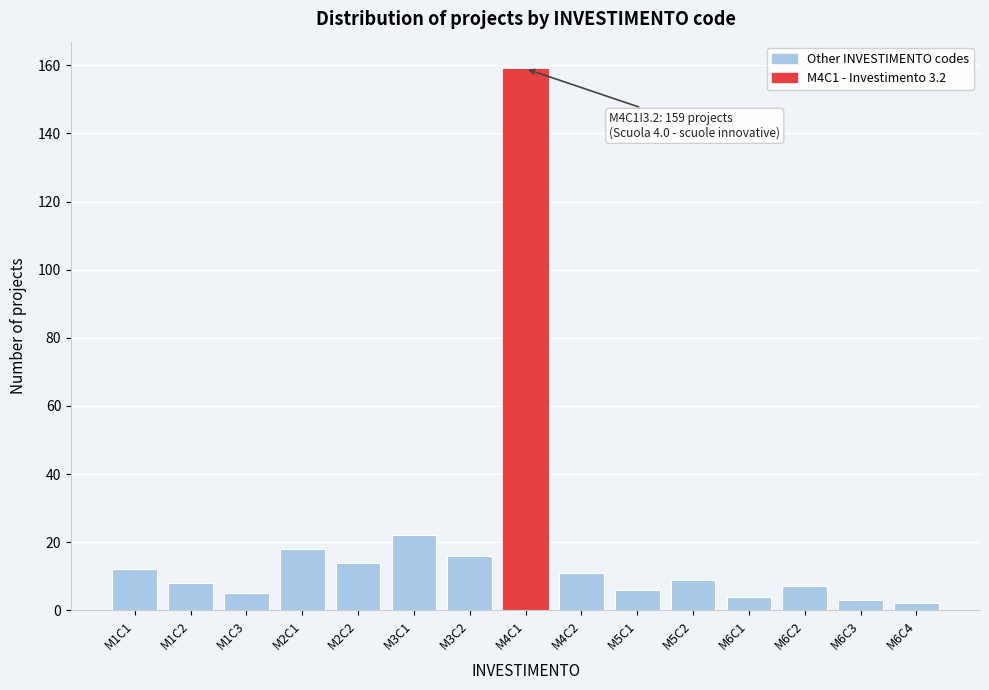

Reading right to left, list all the values displayed in this chart.

2	3	7	4	9	6	11	159	16	22	14	18	5	8	12